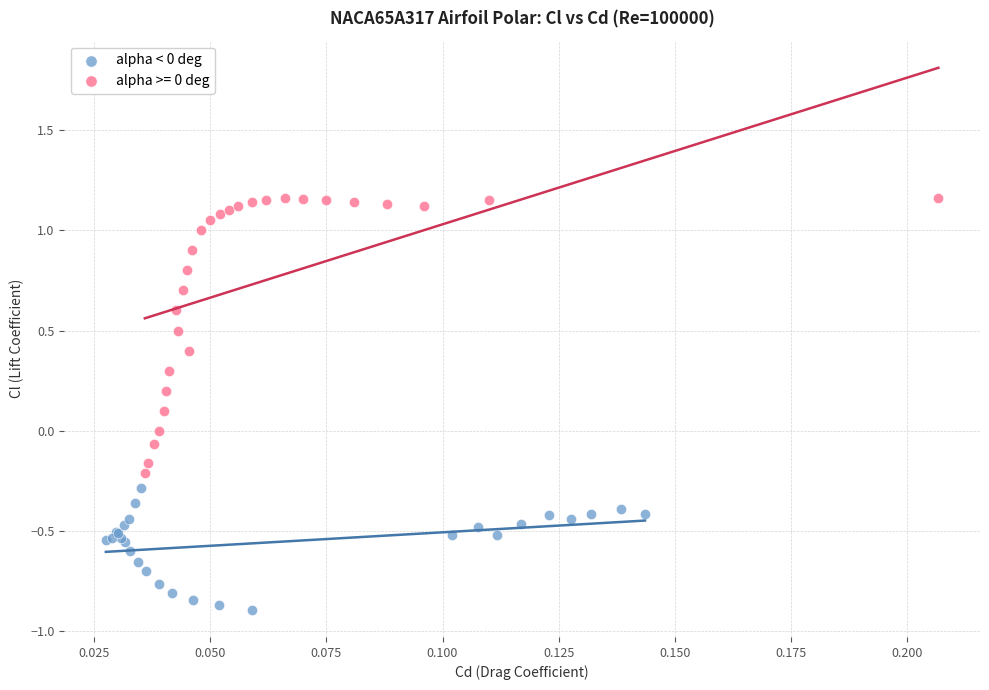

Which series contains the lowest Y value?

alpha < 0 deg